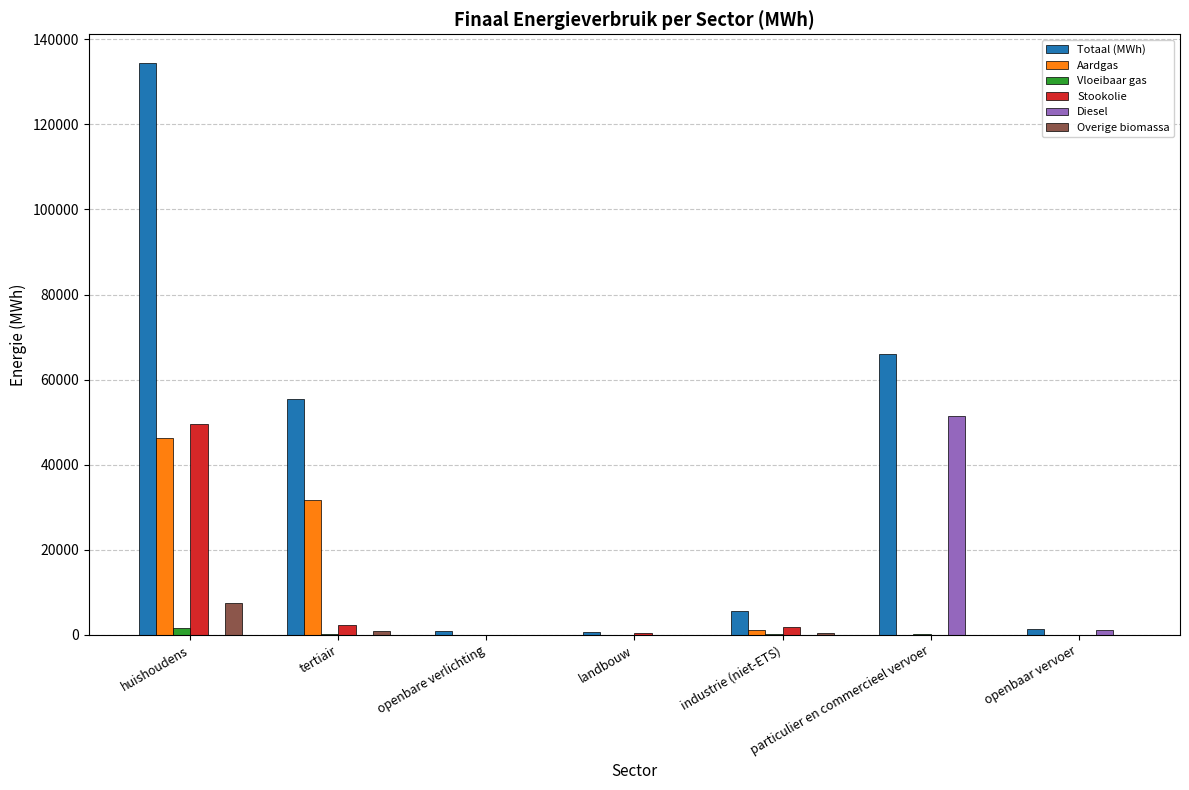

At which label is Aardgas closest to 23194?

tertiair